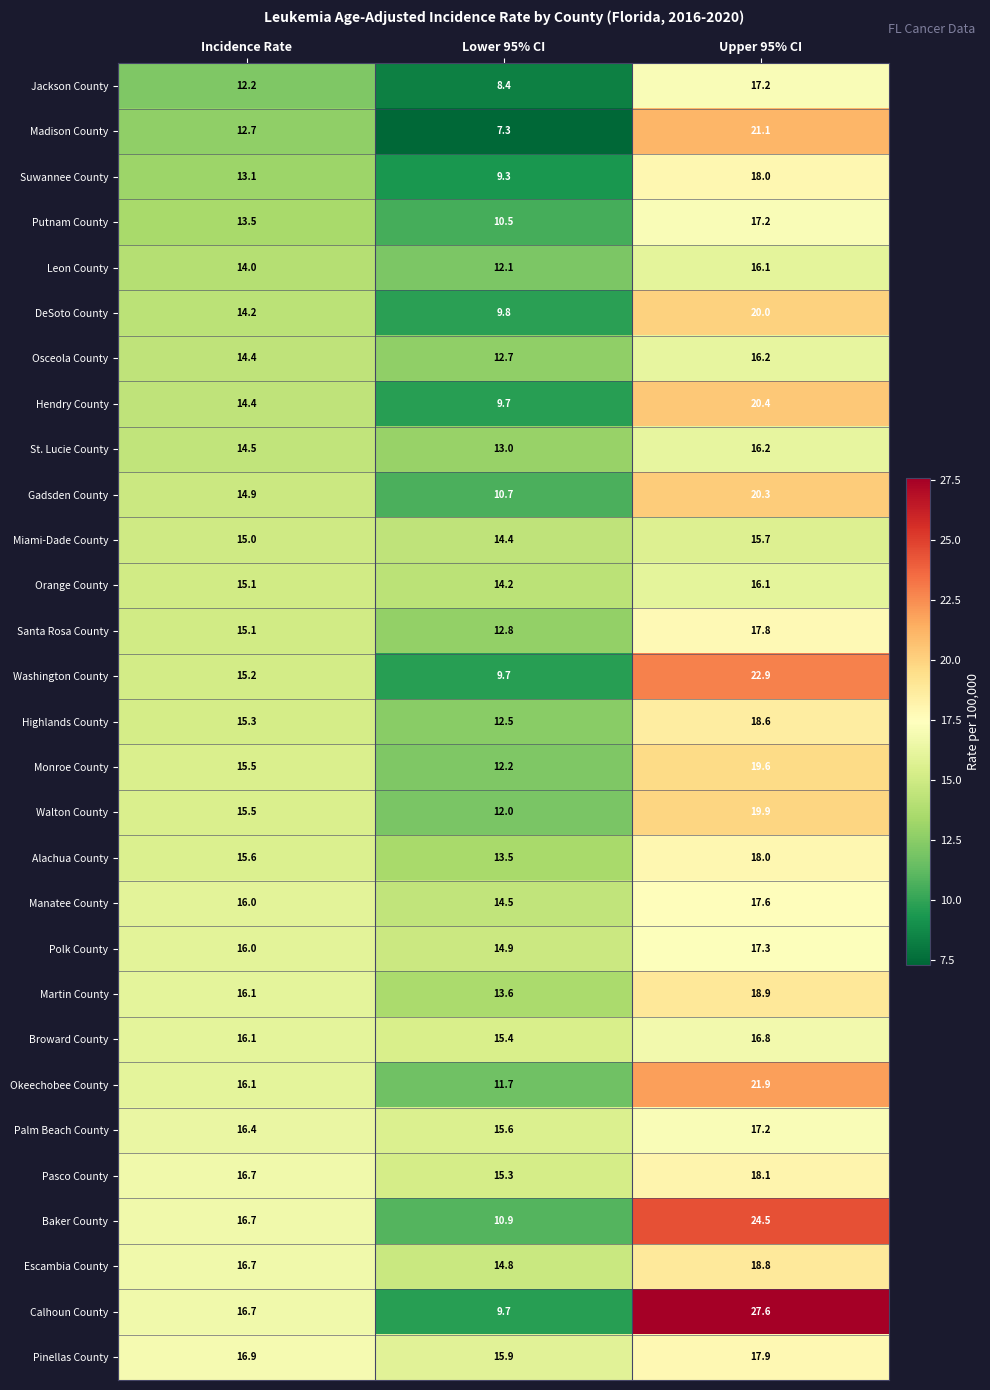

At which label does Highlands County first exceed 15?

Incidence Rate